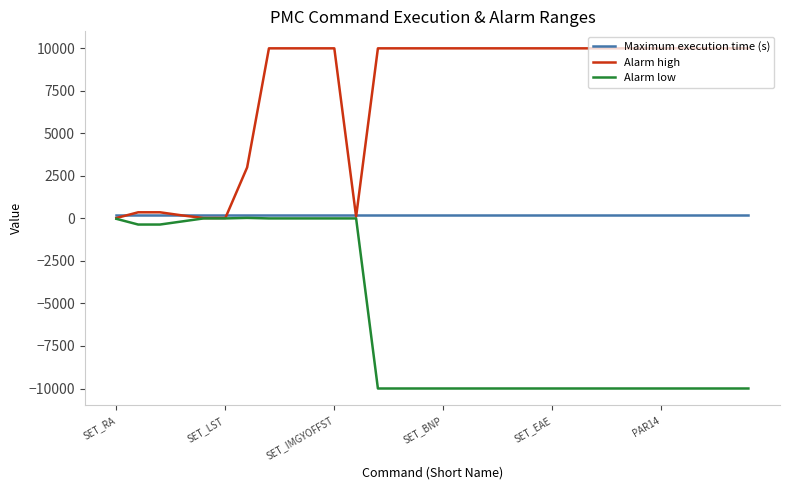

Which series has the largest total across all categories?

Alarm high